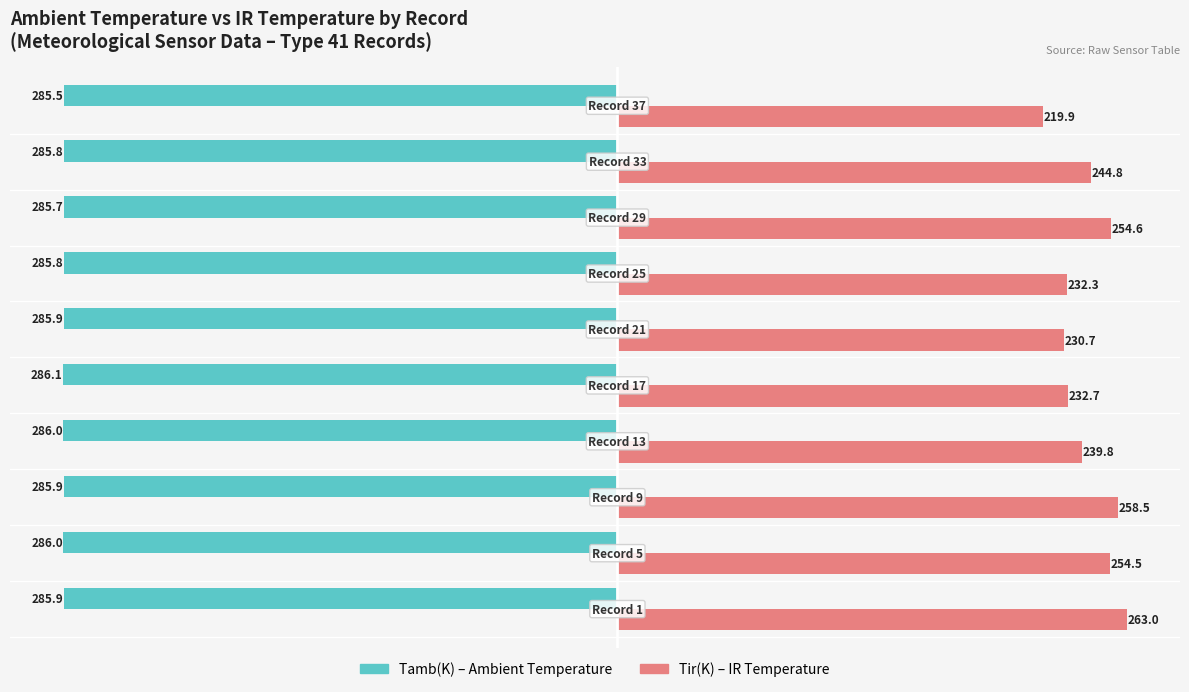

What is the maximum value shown in the chart?

263.0